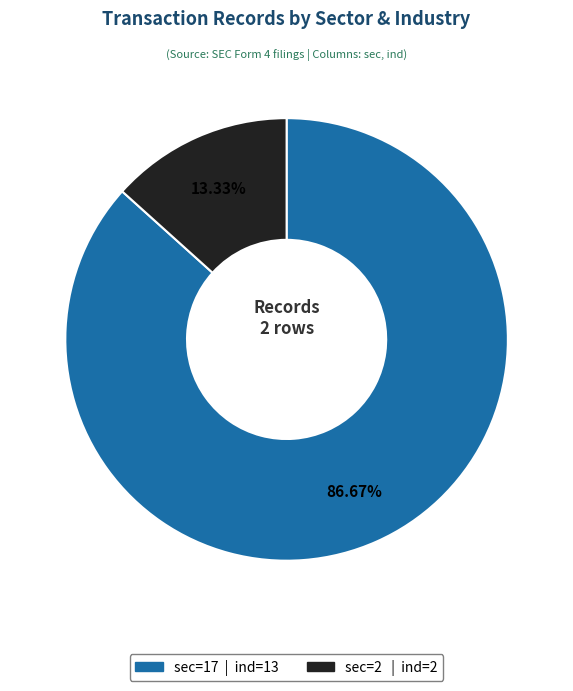

Is there a majority slice in this chart?

Yes